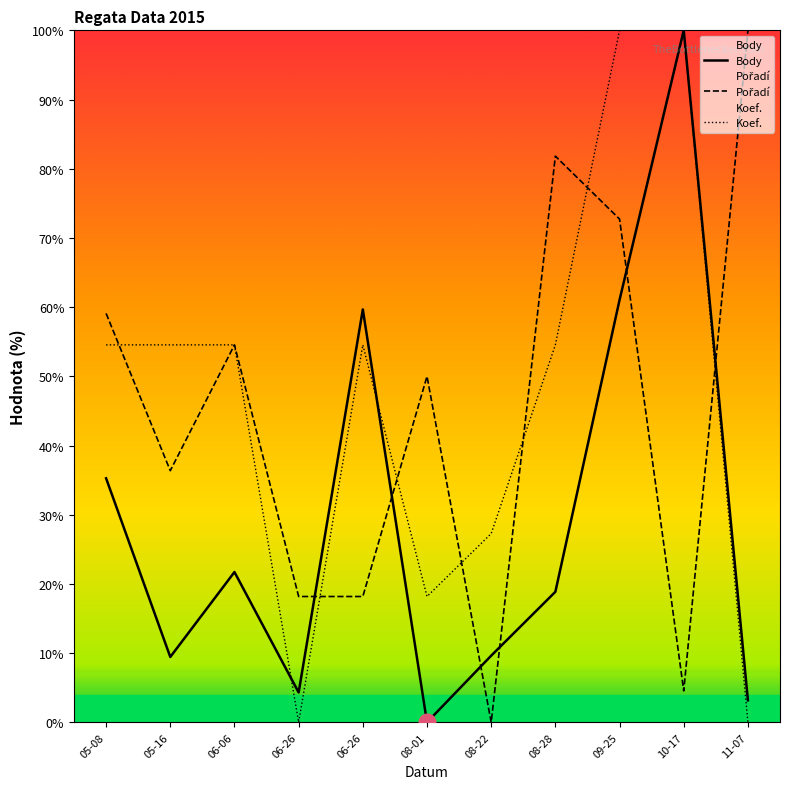

How many positive values does the Koef. series have?

9